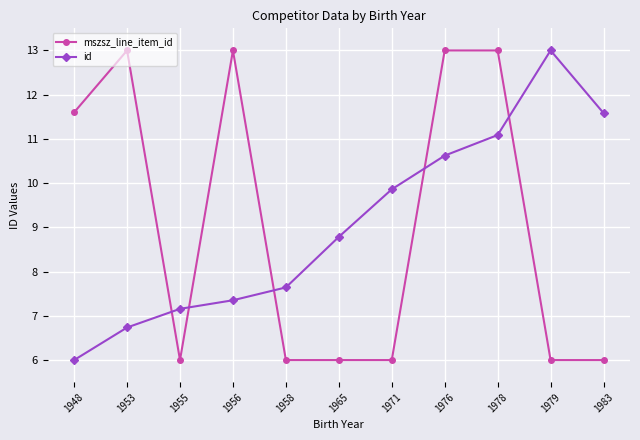

What is the difference between the highest and lowest values at 1956?

5.6